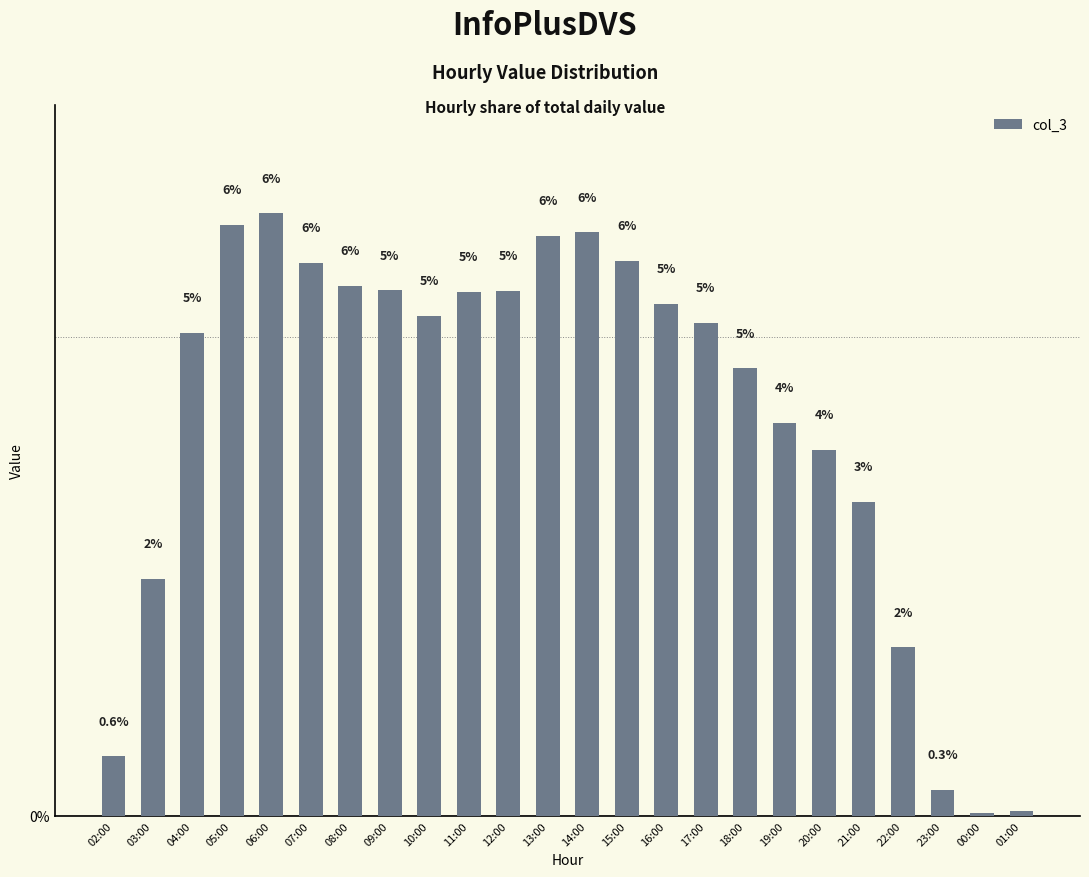

Does the chart contain any negative values?

No